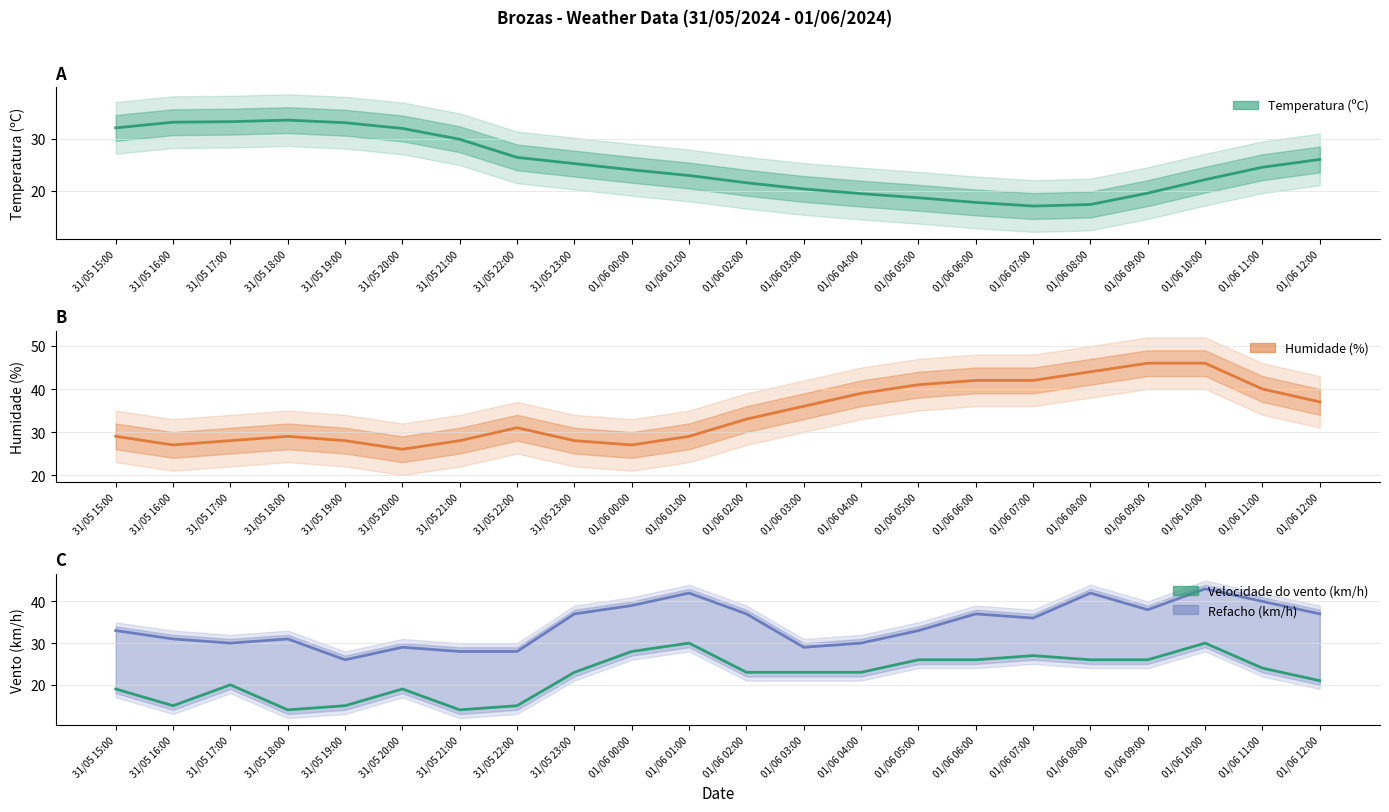

Reading left to right, extract all data points from this chart.

31/05 15:00=19	31/05 16:00=15	31/05 17:00=20	31/05 18:00=14	31/05 19:00=15	31/05 20:00=19	31/05 21:00=14	31/05 22:00=15	31/05 23:00=23	01/06 00:00=28	01/06 01:00=30	01/06 02:00=23	01/06 03:00=23	01/06 04:00=23	01/06 05:00=26	01/06 06:00=26	01/06 07:00=27	01/06 08:00=26	01/06 09:00=26	01/06 10:00=30	01/06 11:00=24	01/06 12:00=21